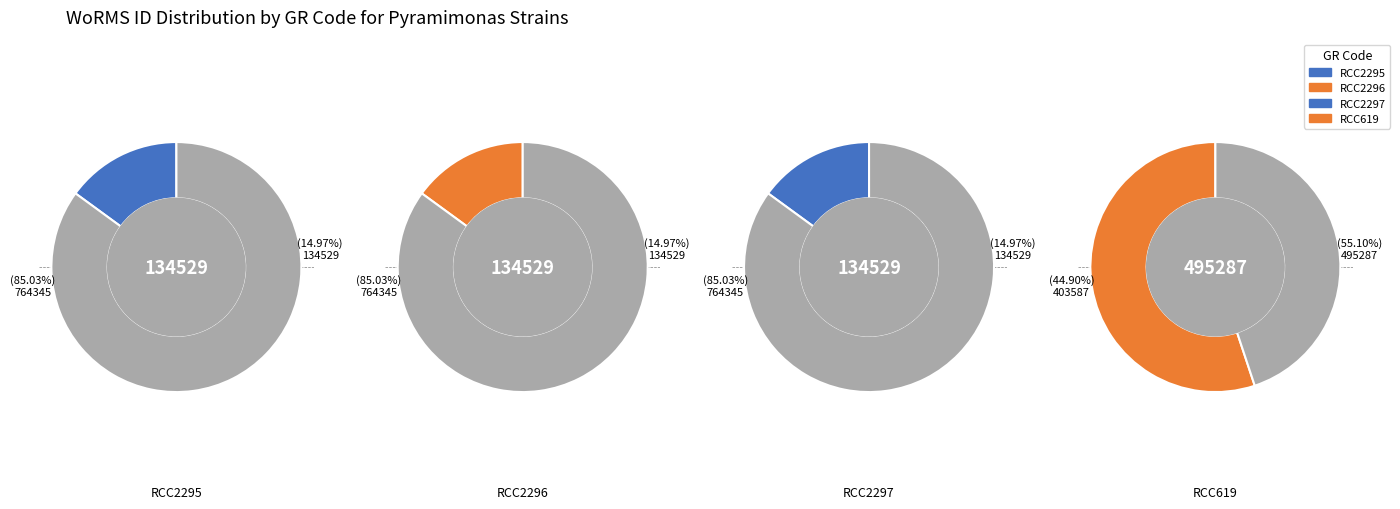

Count the number of slices in the pie.

4